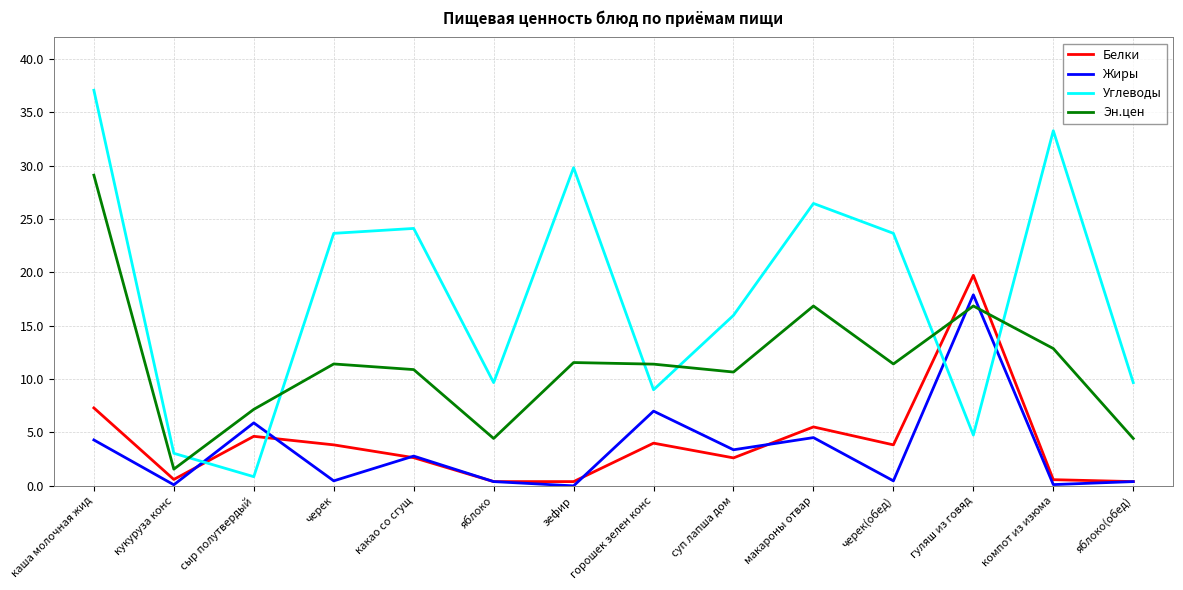

Which series has the largest range (max minus min)?

Углеводы